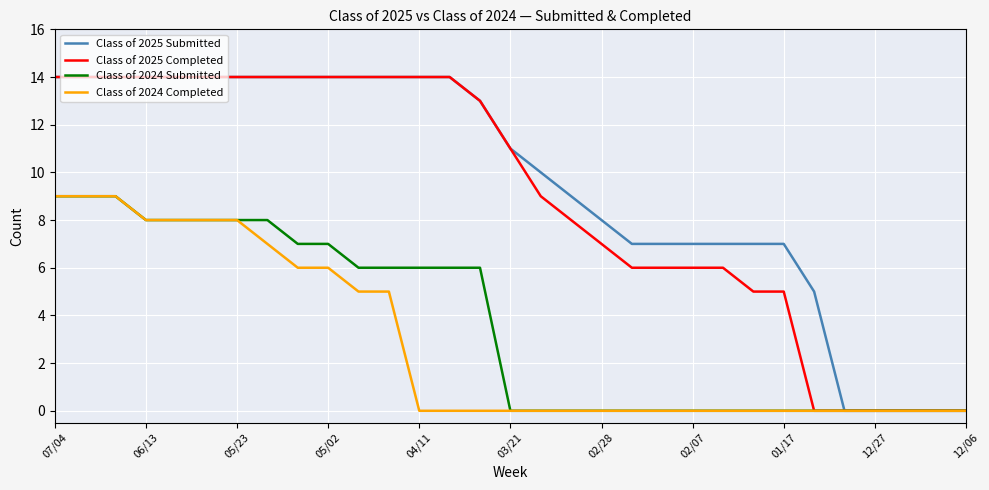

What is the highest value of the Class of 2024 Completed series?

9